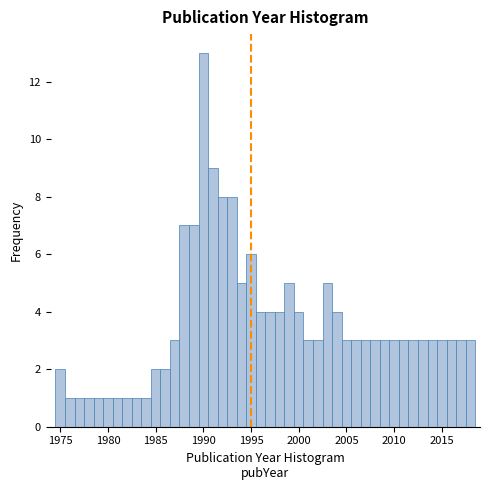

Read against the x-axis, roughly where is the centre of the tallest bar?

1990.0